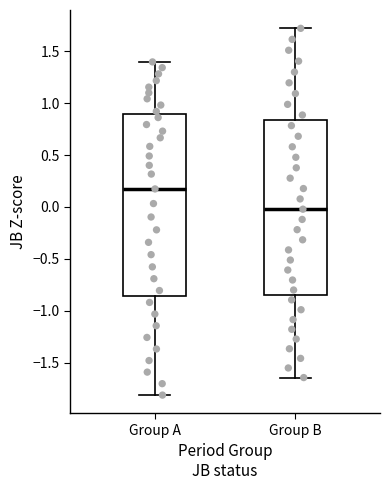

Reading left to right, read every box against the y-axis: the position of its median line, the range the box covers, and the ends of its whiskers. The values are not printed on the chart, so give them approximately, as read against the axis.

Group A: median 0.15, box -0.85 to 0.90, whiskers -1.80 to 1.40
Group B: median 0.00, box -0.85 to 0.85, whiskers -1.65 to 1.70